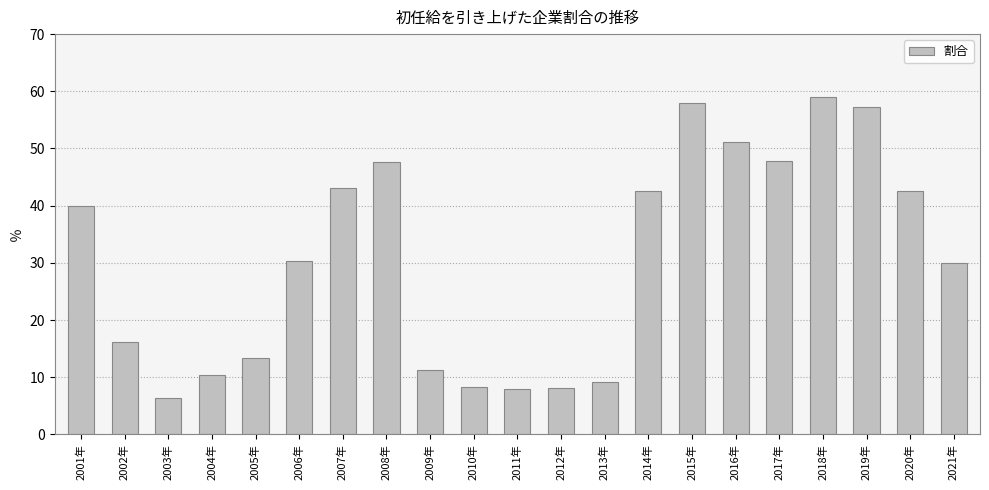

What is the approximate value at 2019年?

57.2